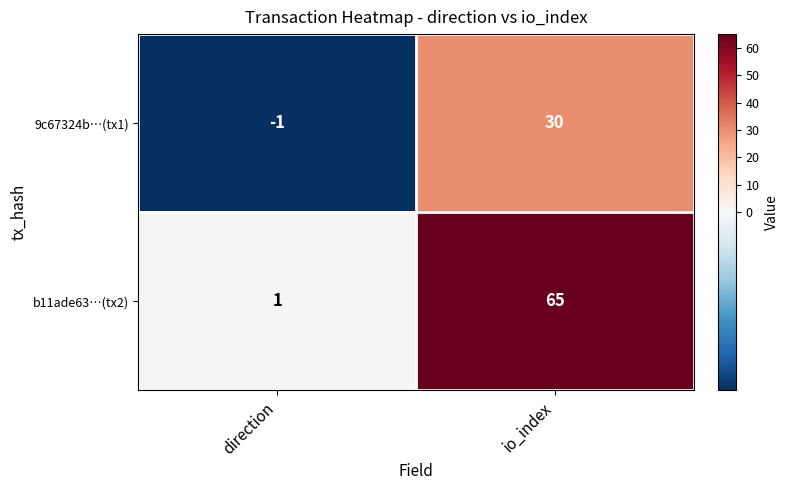

At which category does the chart reach its minimum across all series?

direction